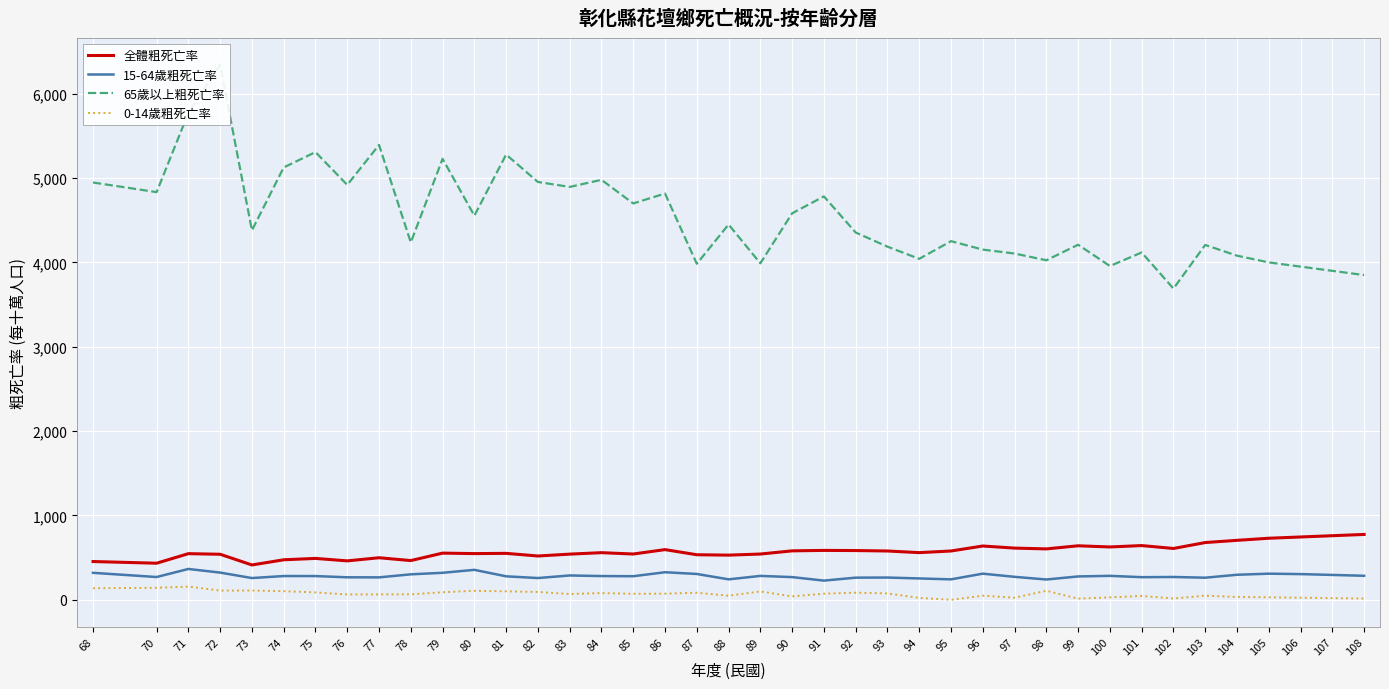

At how many categories does at least one series exceed 5089?

7